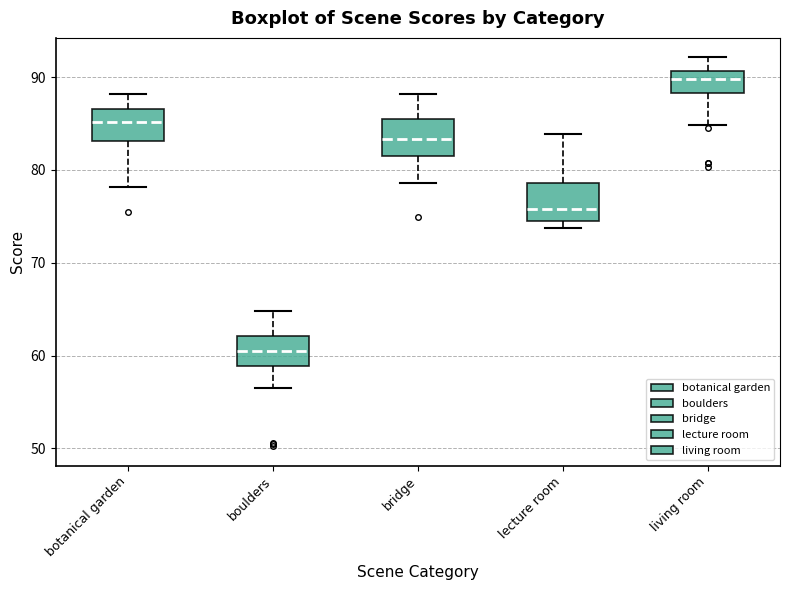

Where does the upper whisker of the box for botanical garden end on the y-axis? The values are not printed on the chart, so give them approximately, as read against the axis.

88